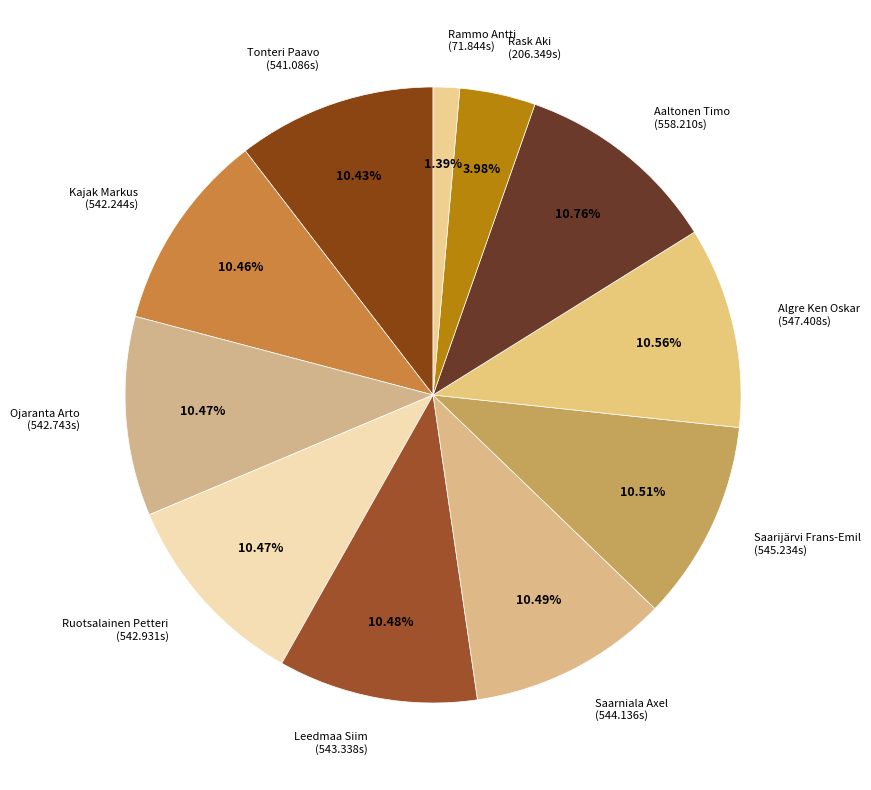

To the nearest percent, what percentage of the pie is Saarniala Axel?

10%